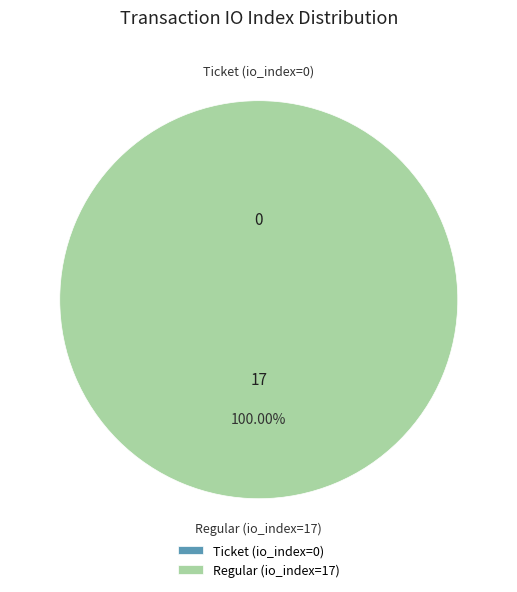

How many segments does this pie chart have?

2